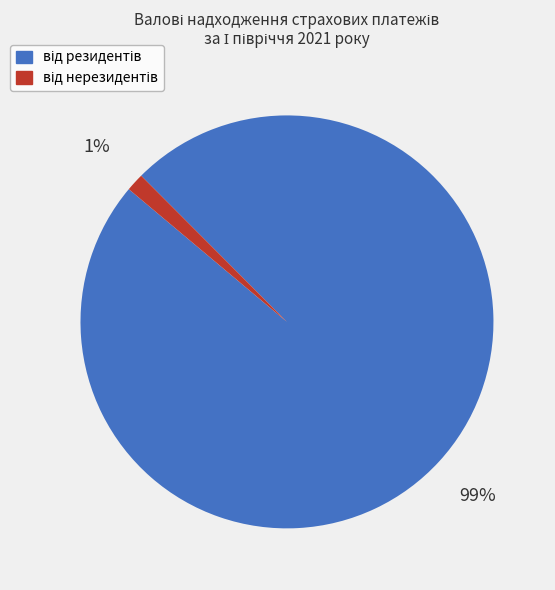

To the nearest percent, what is the average slice percentage?

50%